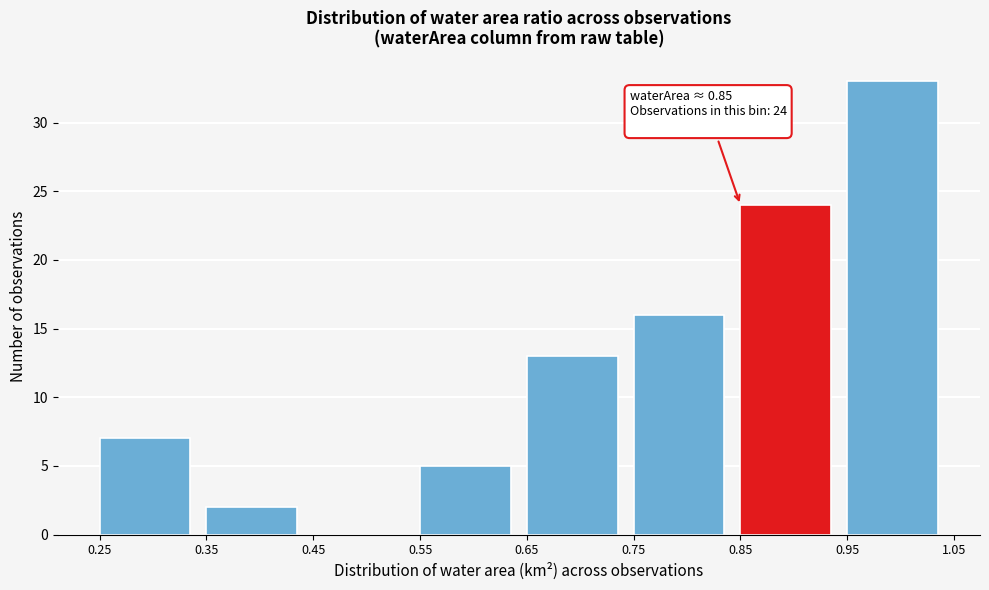

Which range on the x-axis has the tallest bar?

0.95 to 1.05